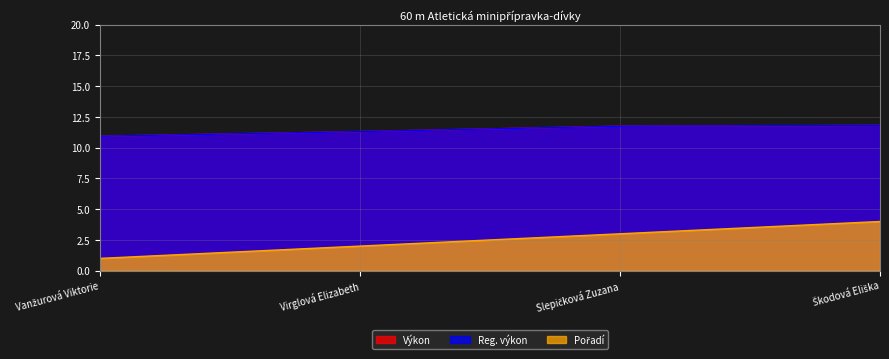

True or false: Výkon and Pořadí cross at least once.

False